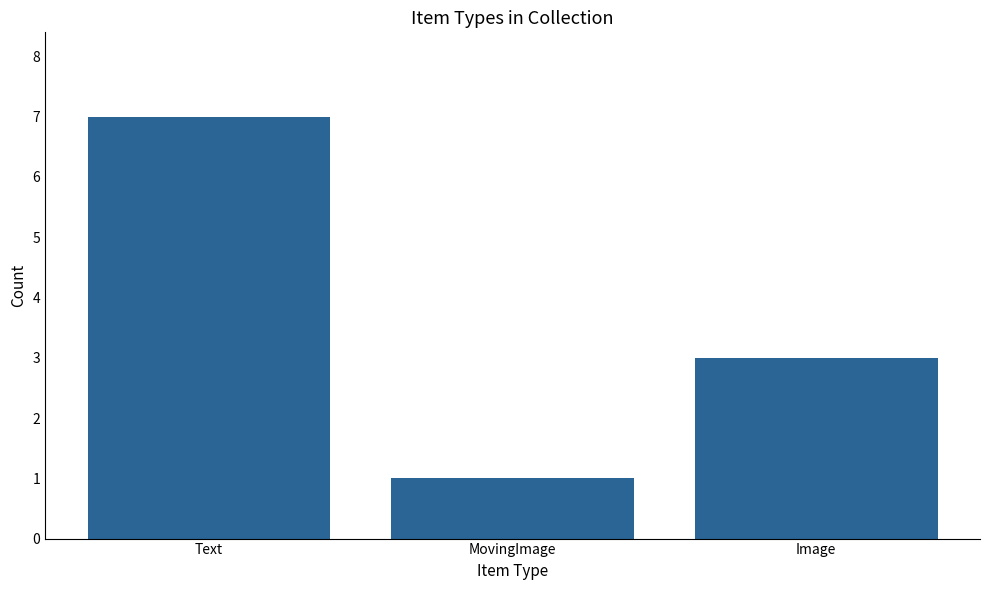

Is it true that the value at Image is 4?

False